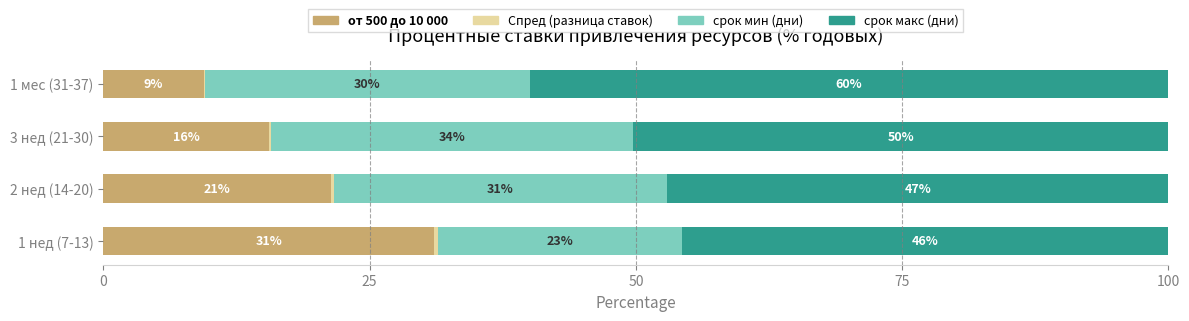

Which category has the highest value in the от 500 до 10 000 series?

1 нед (7-13)